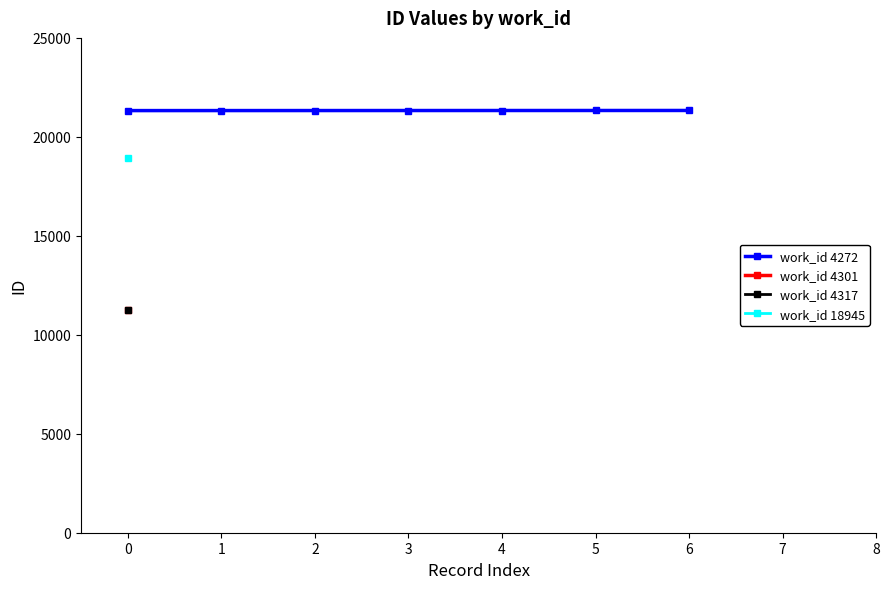

The value of work_id 4272 at 4 is 21331. True or false?

True